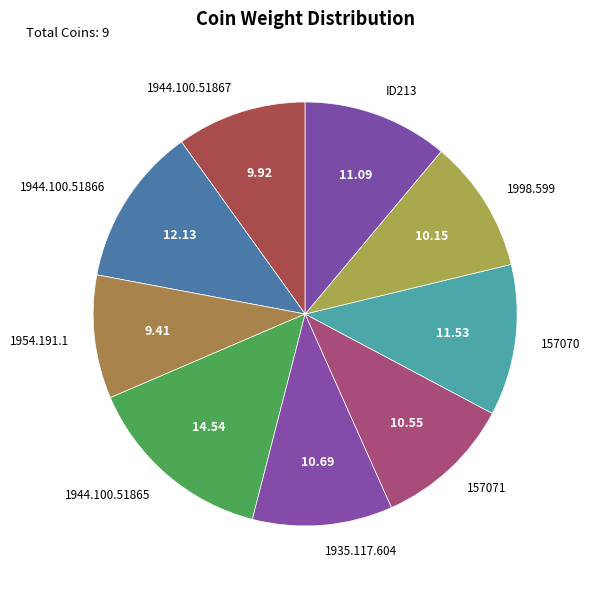

Combined, do 1944.100.51865 and 1998.599 account for over 50%?

No